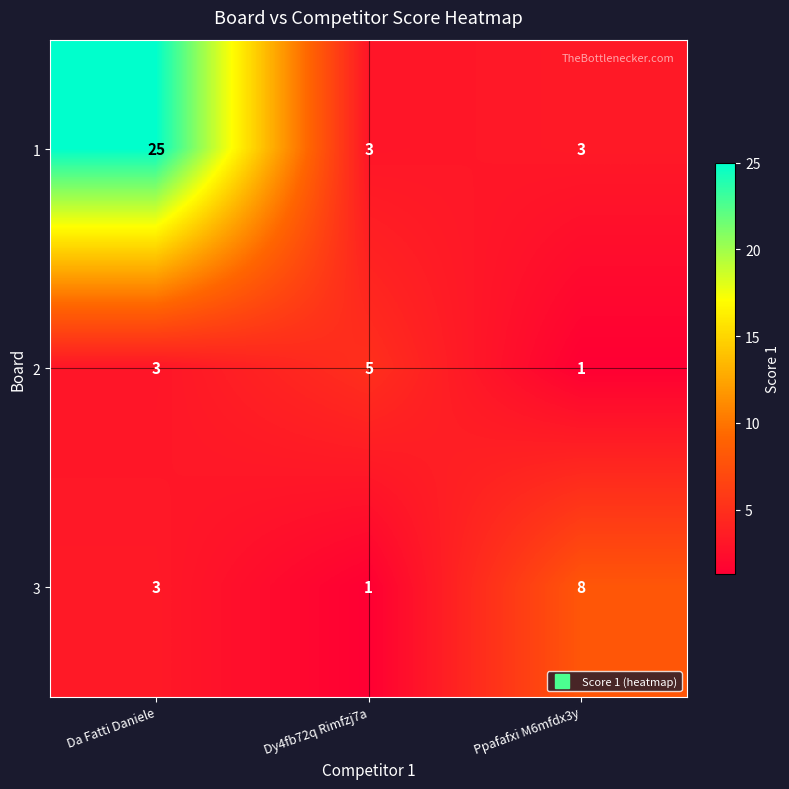

At Ppafafxi M6mfdx3y, list the series in order from largest to smallest.

3, 1, 2